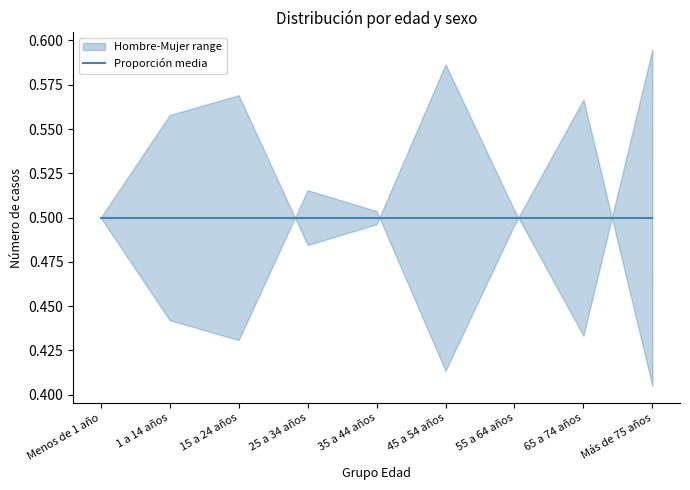

Is it true that Mujer equals 20 at 15 a 24 años?

False